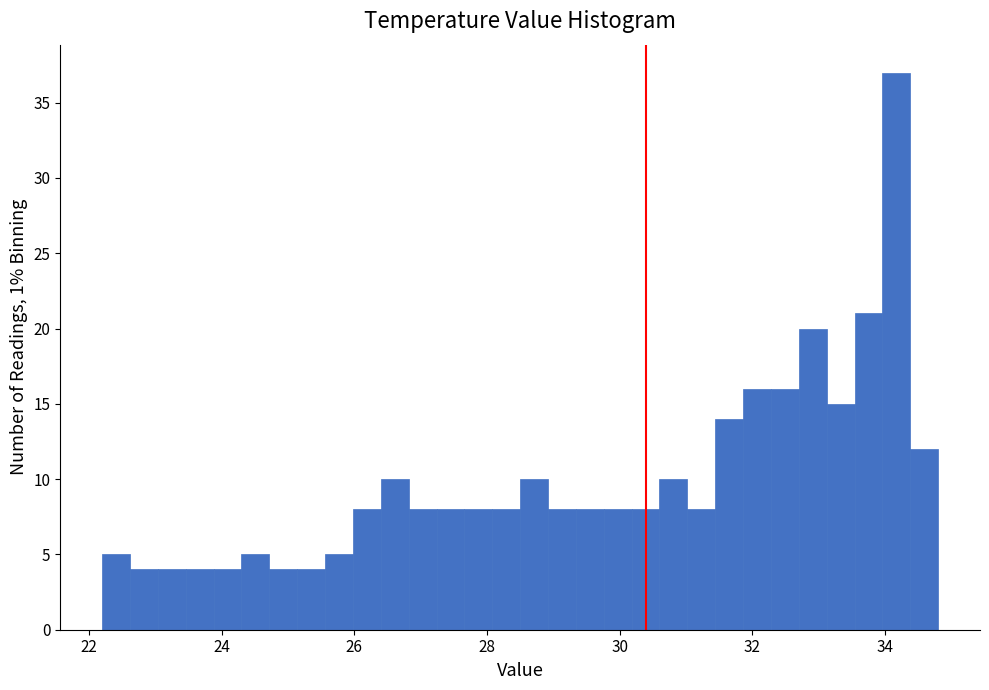

Around what value on the x-axis is the tallest bar? Give the approximate position of its centre, as read against the axis.

34.2